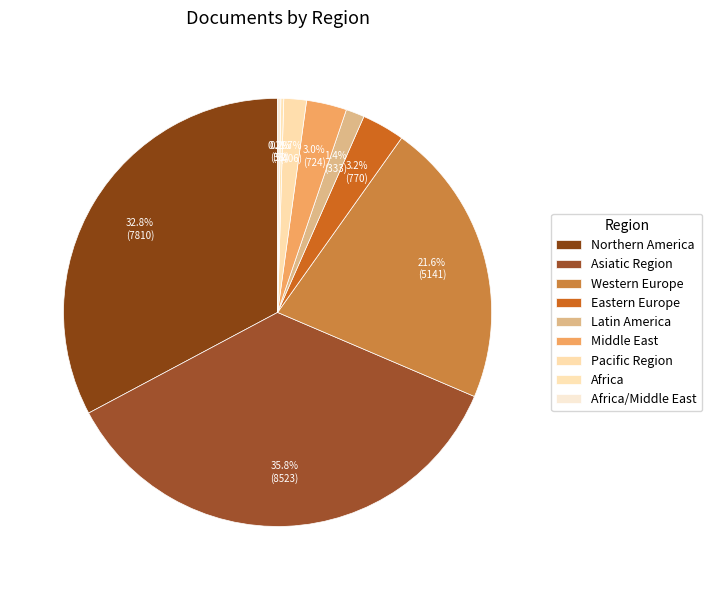

What is the ratio of the value at Africa to the value at Pacific Region?

0.1